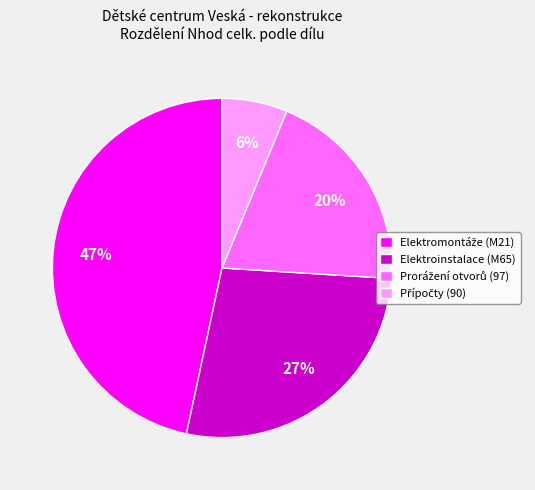

Is Elektroinstalace (M65) the majority of the pie?

No